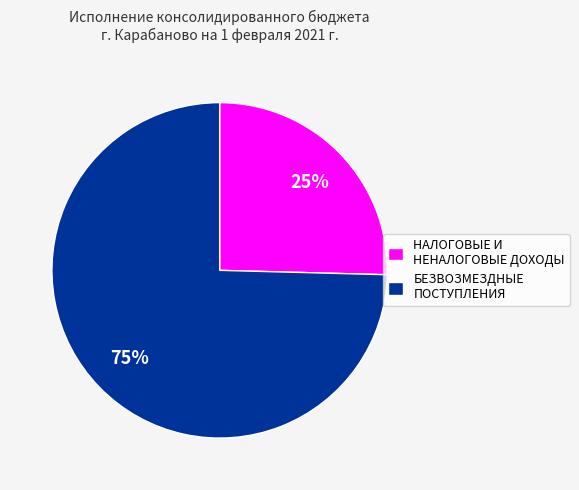

Rank the categories by value from lowest to highest.

НАЛОГОВЫЕ И НЕНАЛОГОВЫЕ ДОХОДЫ, БЕЗВОЗМЕЗДНЫЕ ПОСТУПЛЕНИЯ